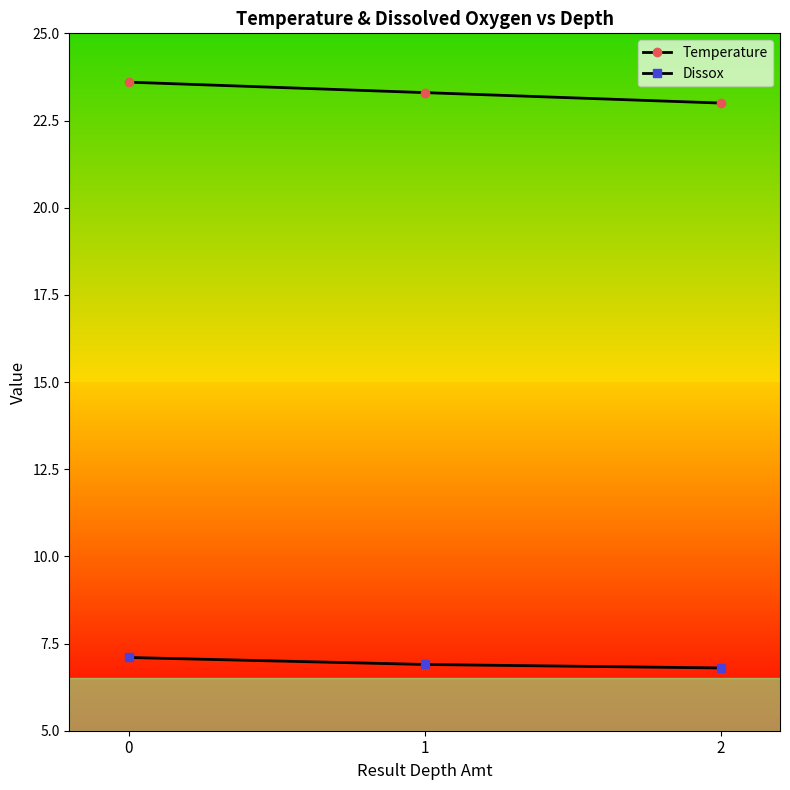

What is the difference between the Temperature values at 0 and 1?

0.3